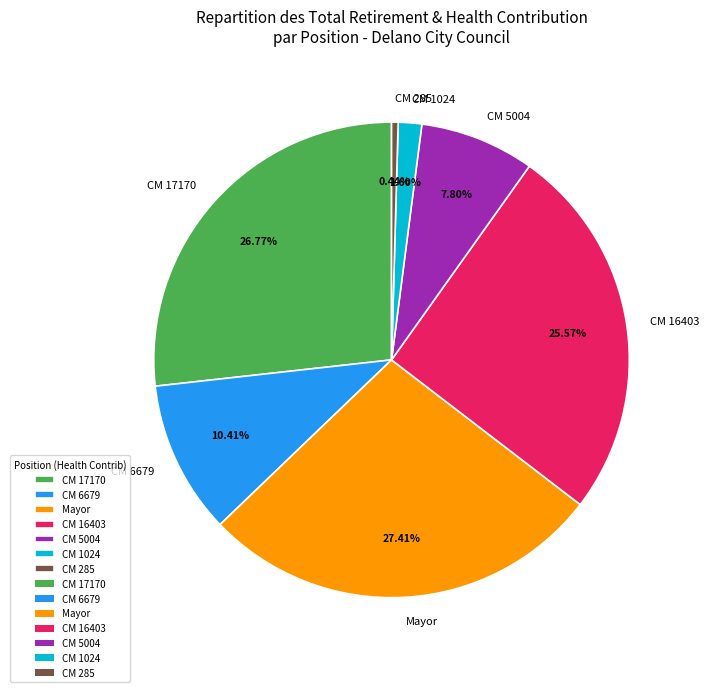

What is the ratio of the value at CM 17170 to the value at CM 16403?

1.0